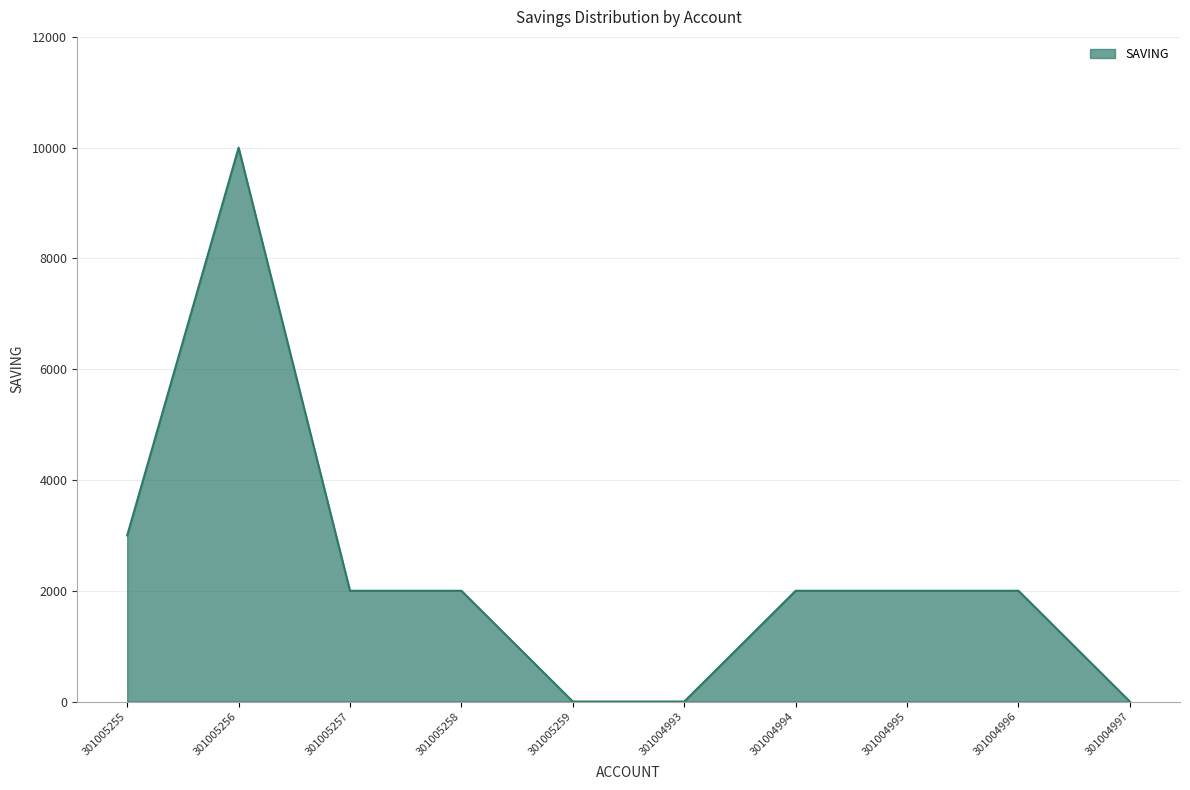

What is the difference between the maximum and minimum values?

10000